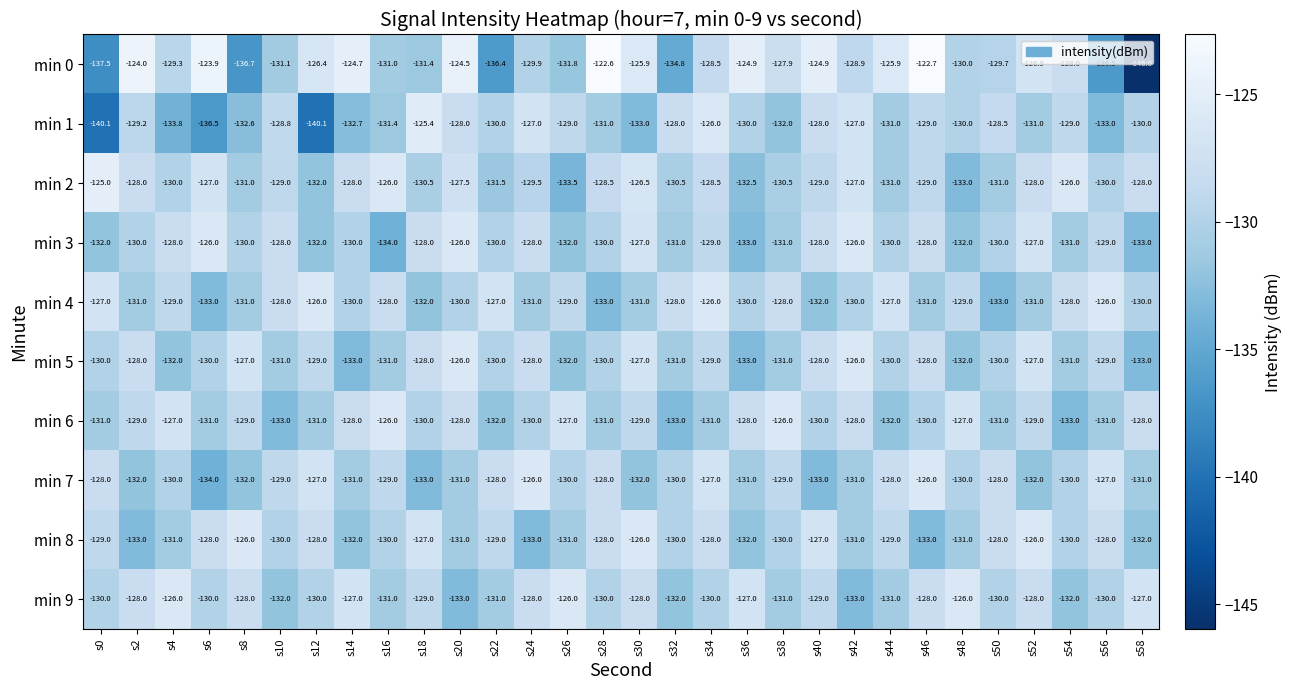

Which label corresponds to the smallest value in the chart?

s58